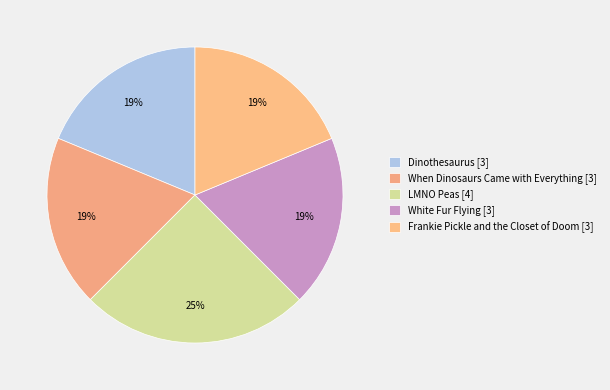

To the nearest percent, what portion does LMNO Peas represent?

25%